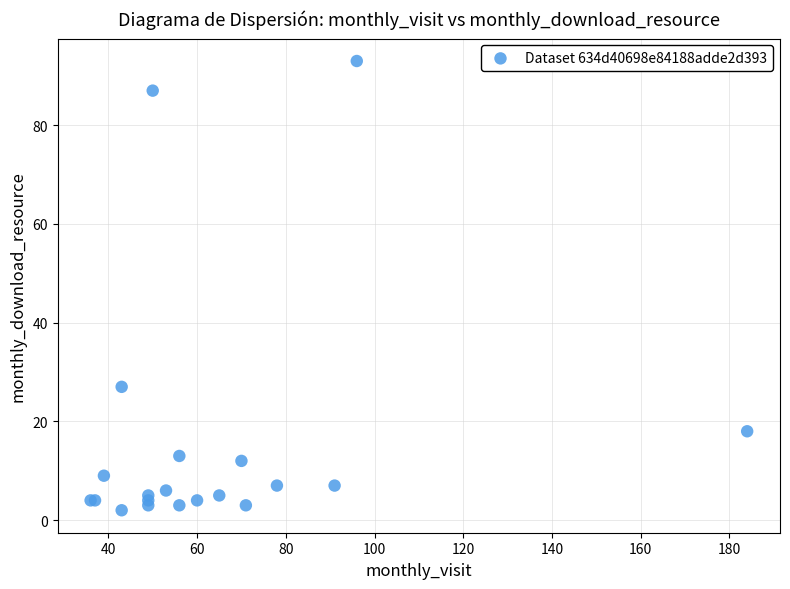

What Y value in the scatter plot is closest to 47?

27